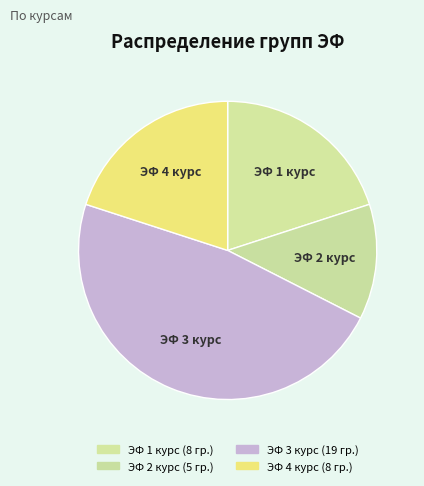

Which category has the biggest portion of the pie?

ЭФ 3 курс